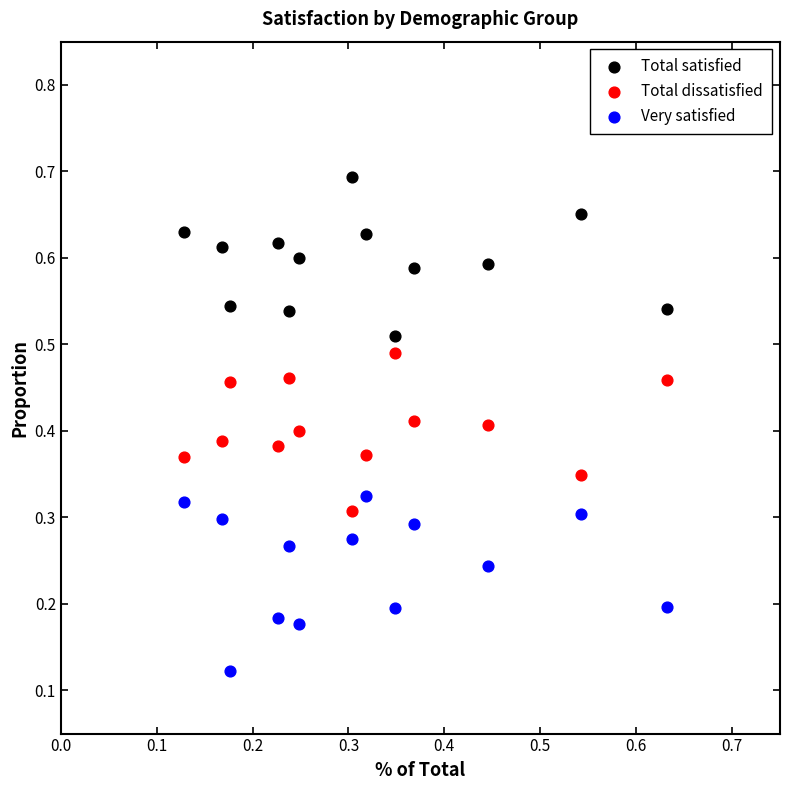

Which series contains the highest Y value?

Total satisfied